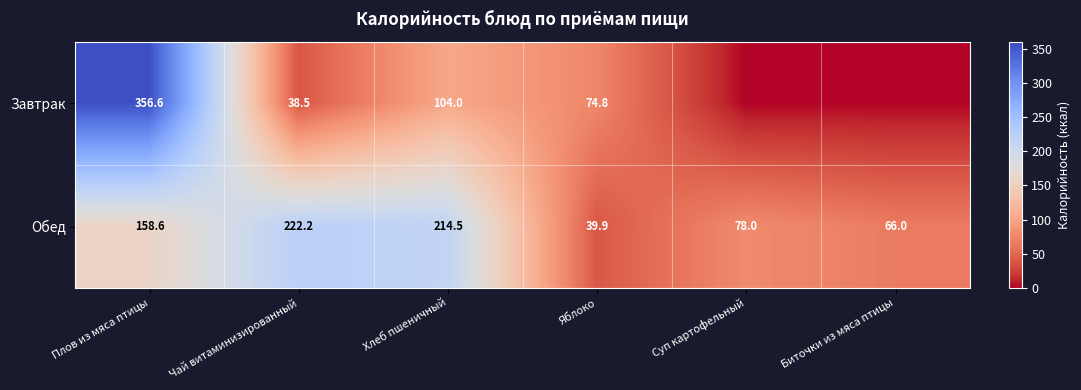

Count the number of categories in the chart.

6